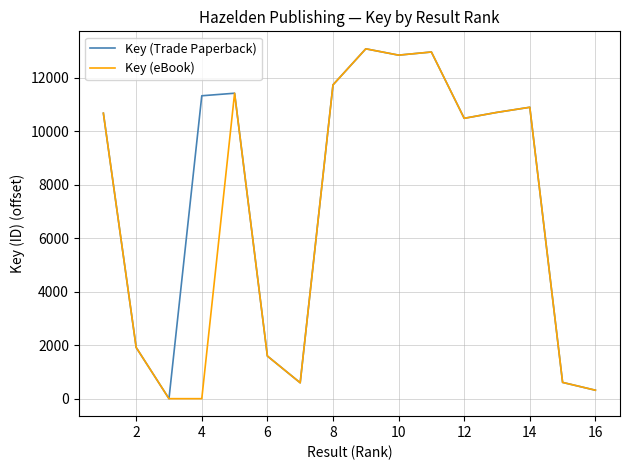

Rank the series by their average value, from highest to lowest.

Key (Trade Paperback), Key (eBook)